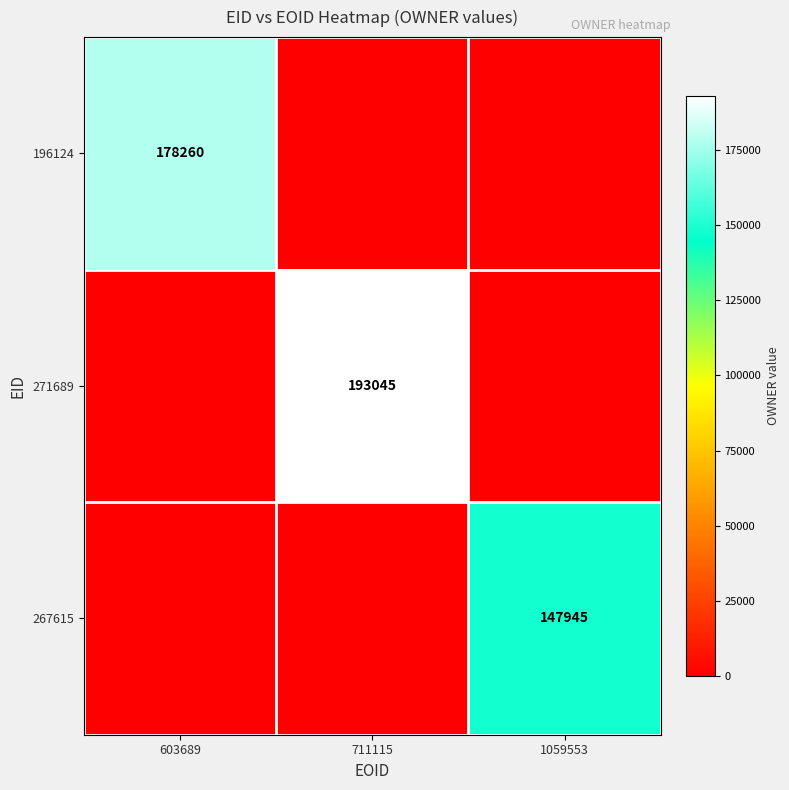

Is it true that 267615 equals 147945 at 1059553?

True